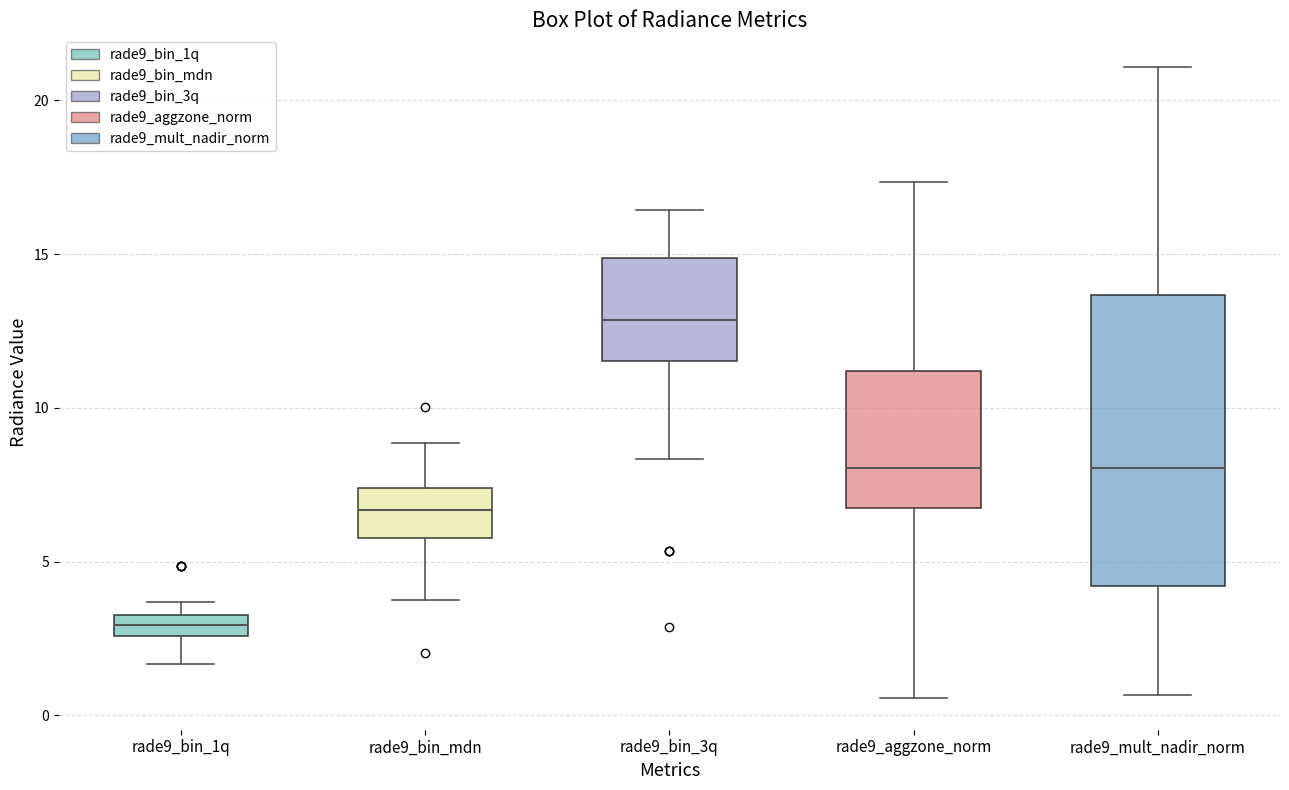

Which box has the lowest median line?

rade9_bin_1q